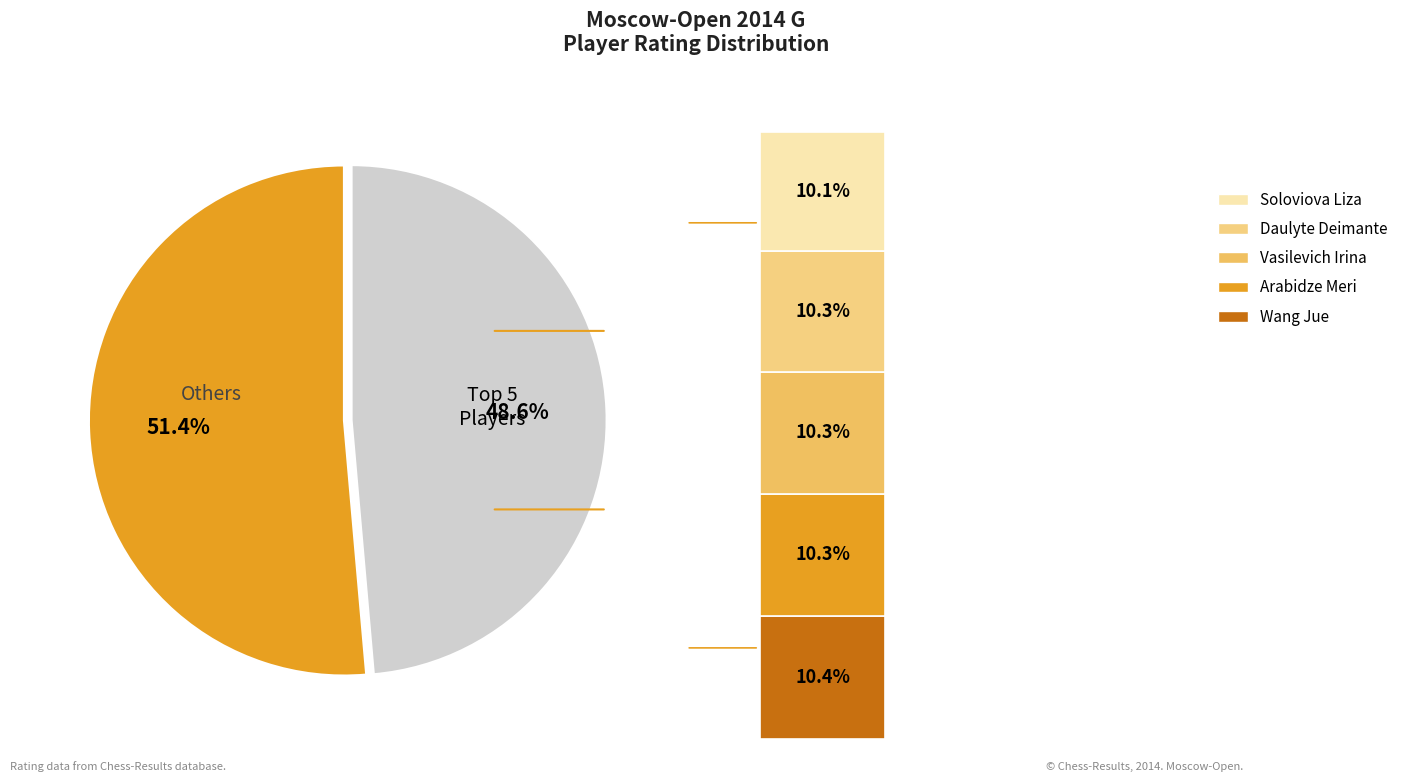

Does Wang Jue account for over 50% of the chart?

No